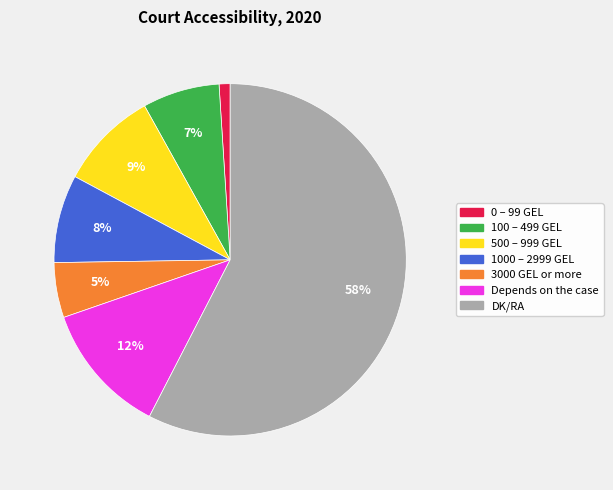

To the nearest percent, what is the difference between the largest and smallest slice percentages?

57%